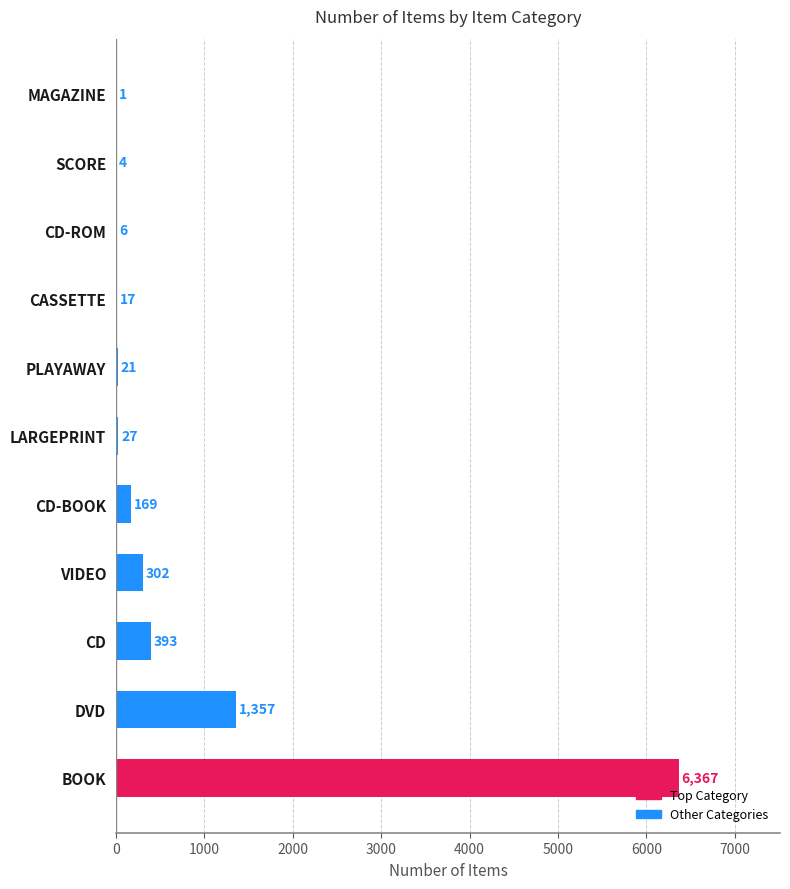

At which label is the value closest to 3184?

DVD